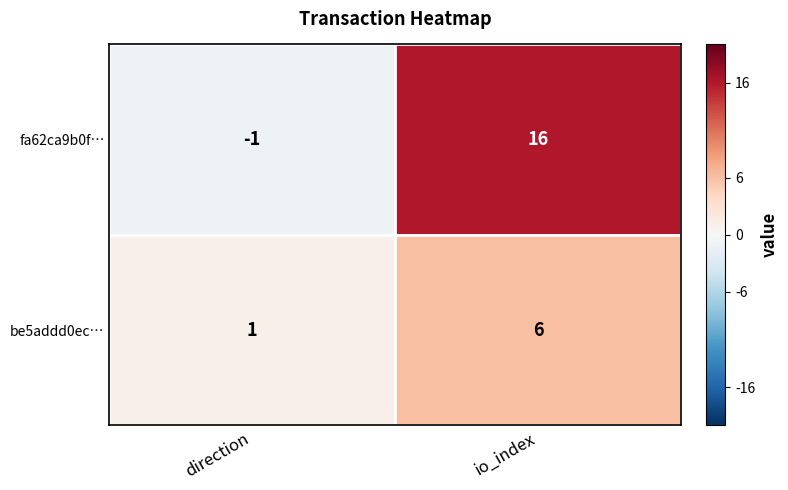

The value of fa62ca9b0f… at direction is -2. True or false?

False